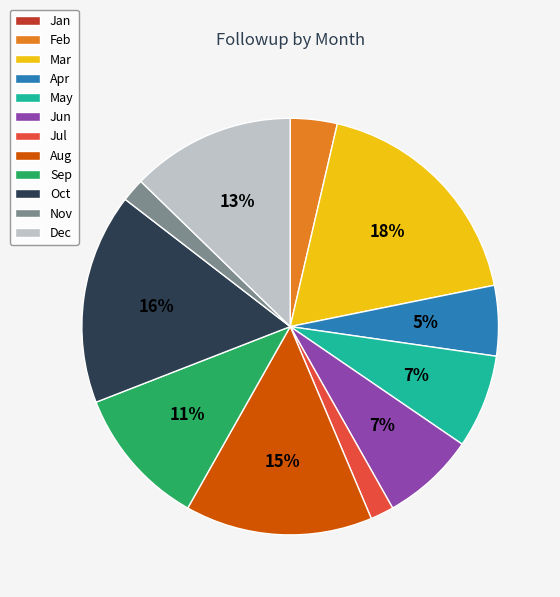

To the nearest percent, what portion does Dec represent?

13%